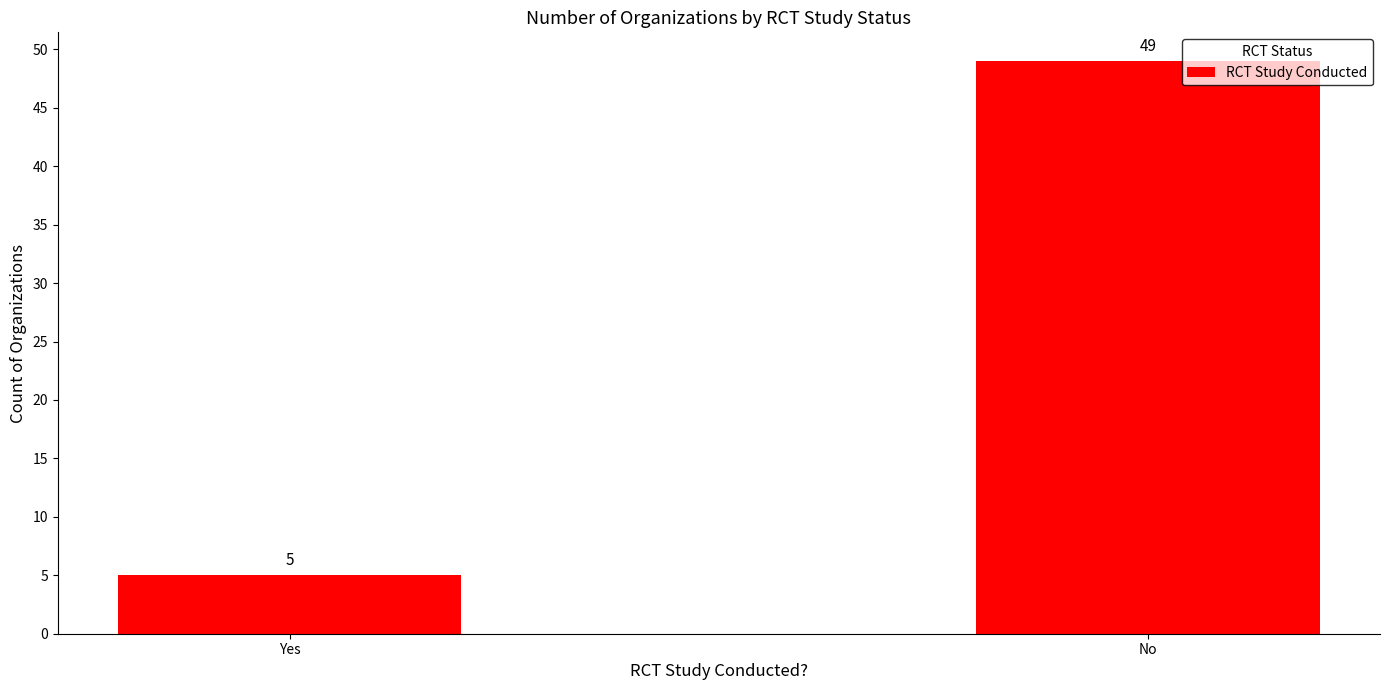

True or false: the data shows 32 at No.

False